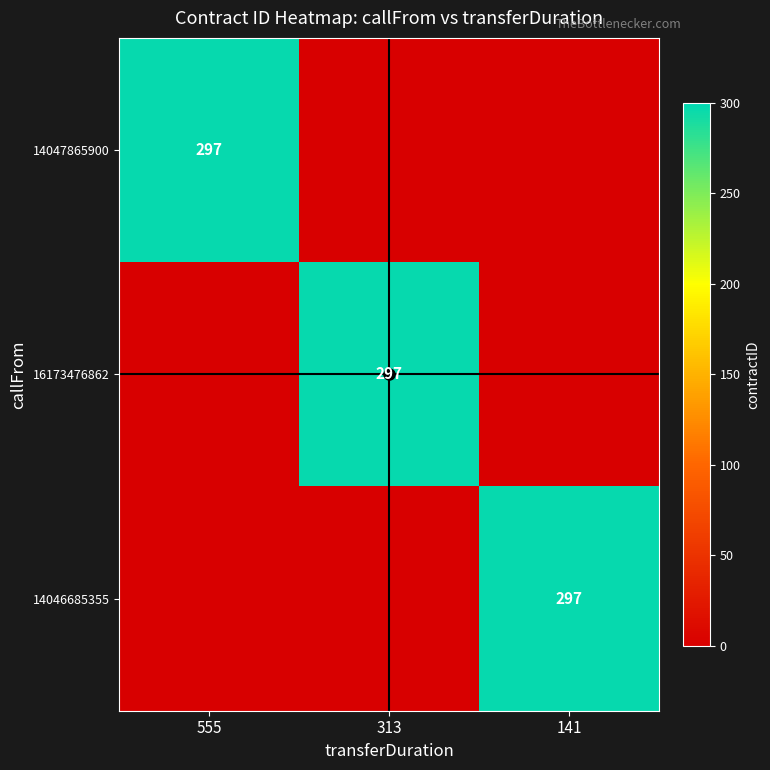

How many values in 14046685355 are above zero?

1